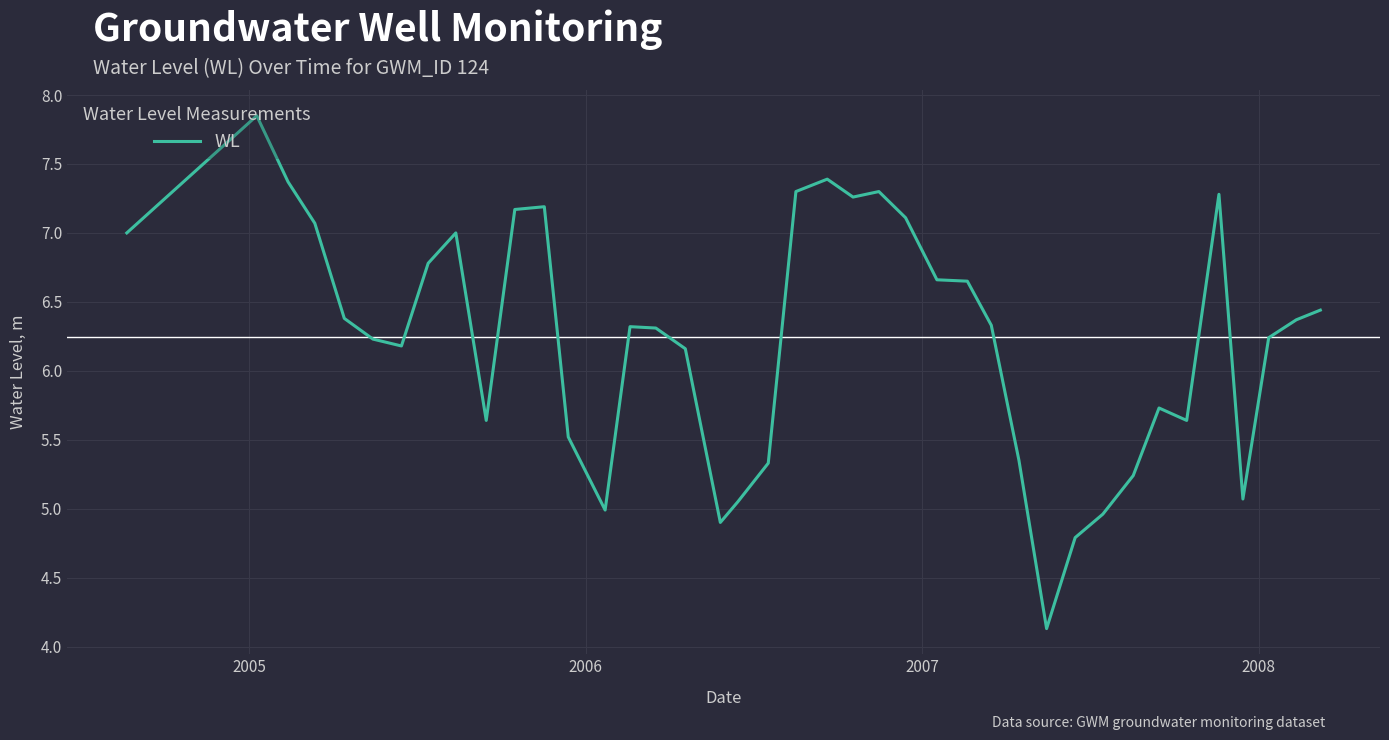

What is the minimum value shown in the chart?

4.1